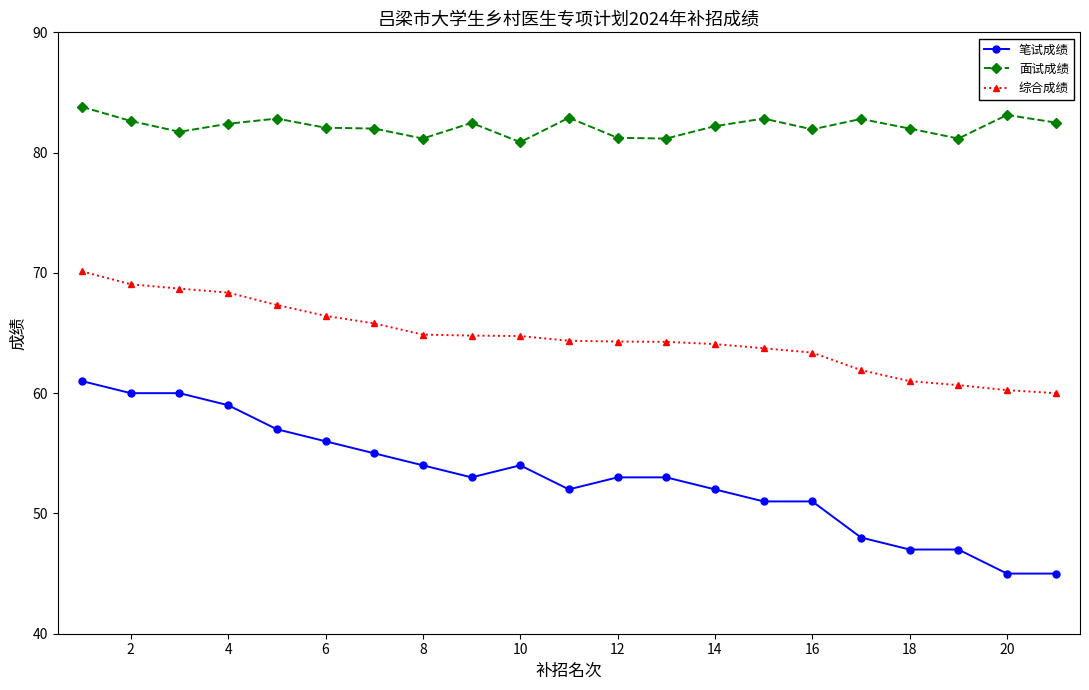

At how many categories does at least one series exceed 60?

21